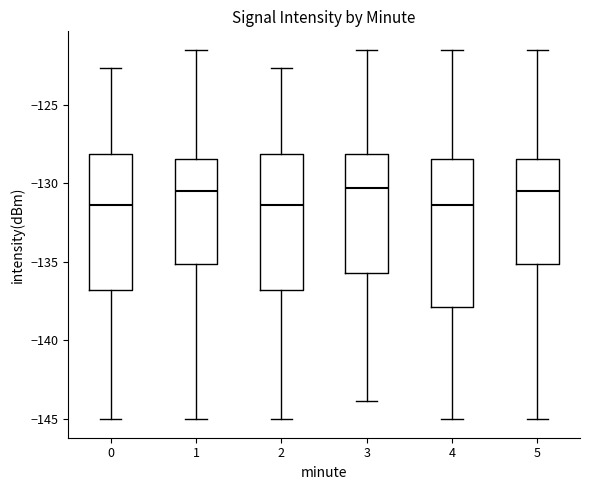

Which box is the tallest, from its lower edge to its upper edge?

4